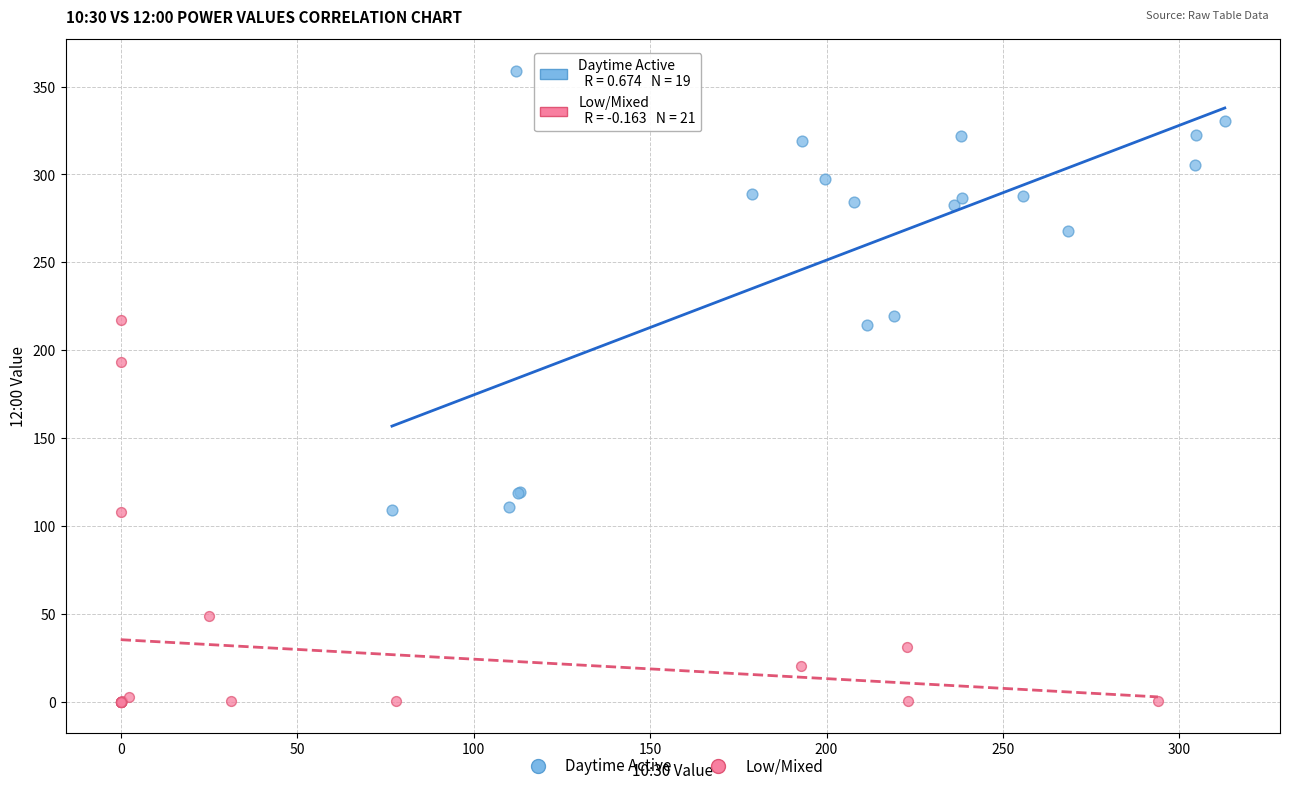

Which series contains the lowest Y value?

Low/Mixed